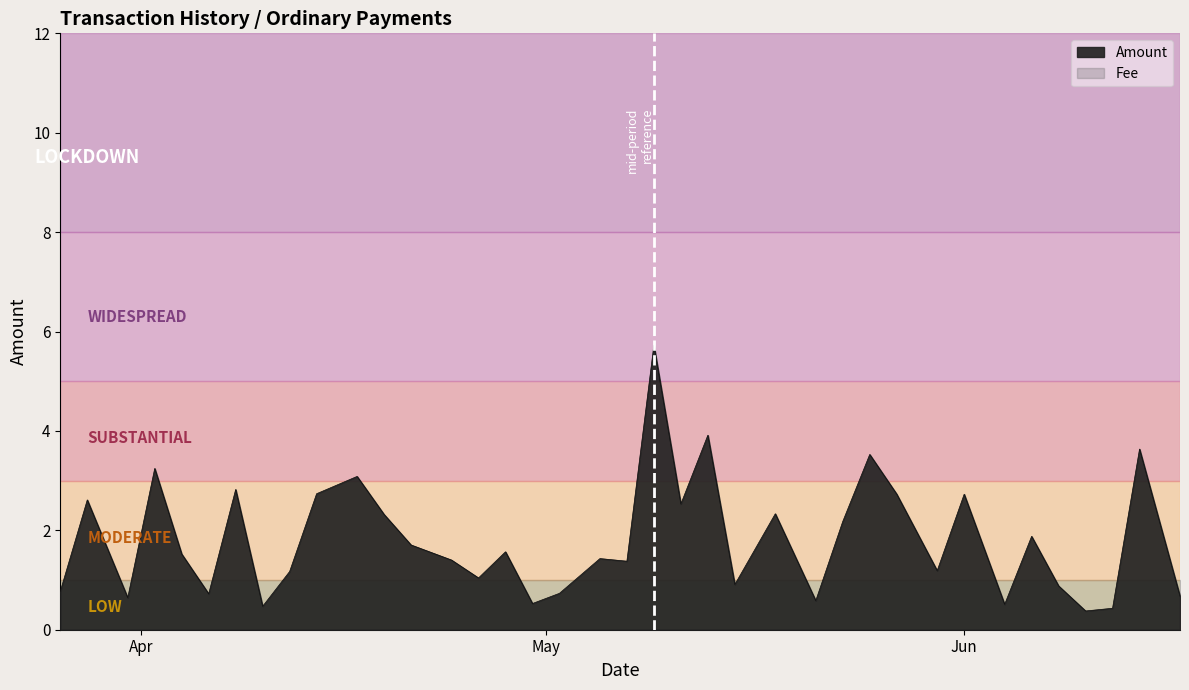

What is the minimum value shown in the chart?

0.4